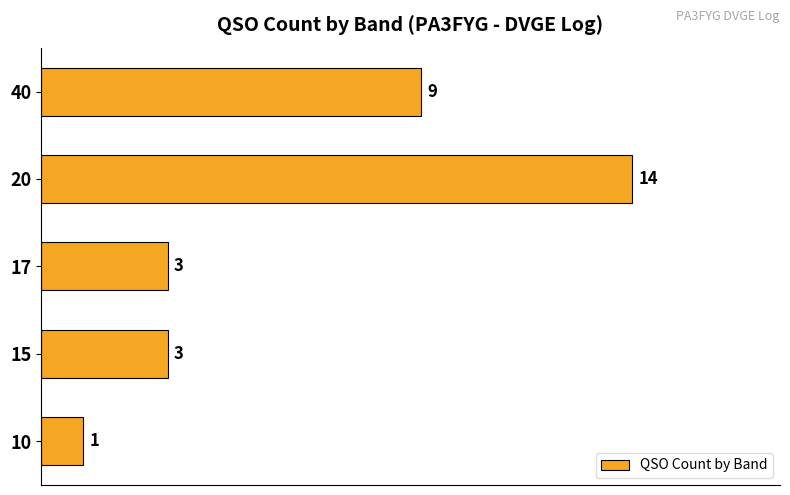

What is the ratio of the value at 10 to the value at 17?

0.3